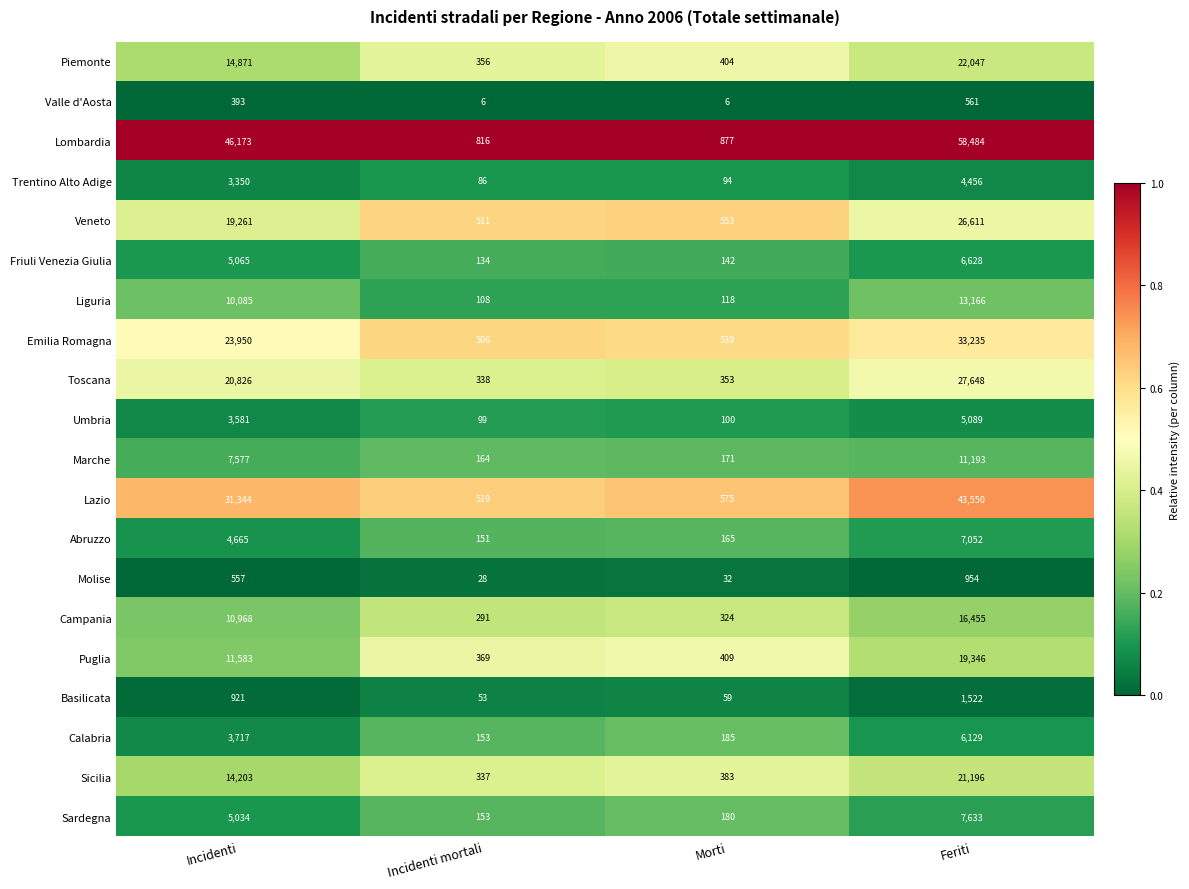

Which series changed the most between Incidenti mortali and Feriti?

Lombardia